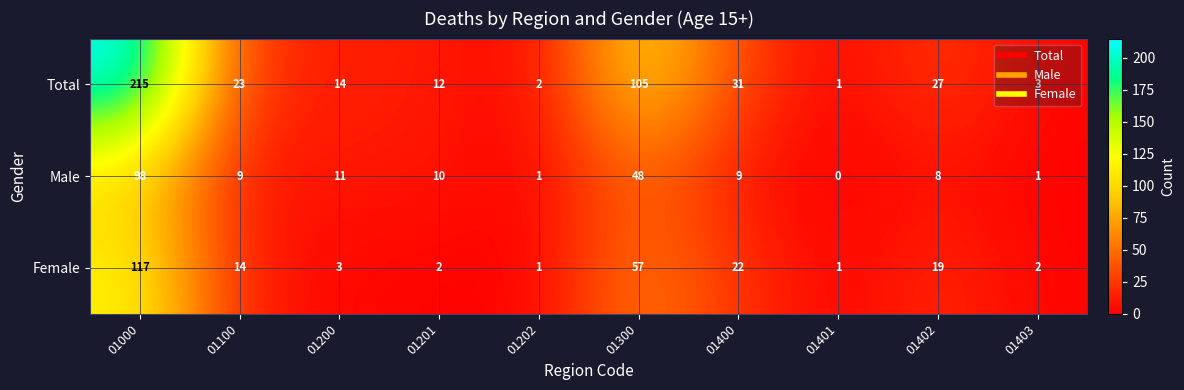

Which category has the highest value in the Female series?

01000